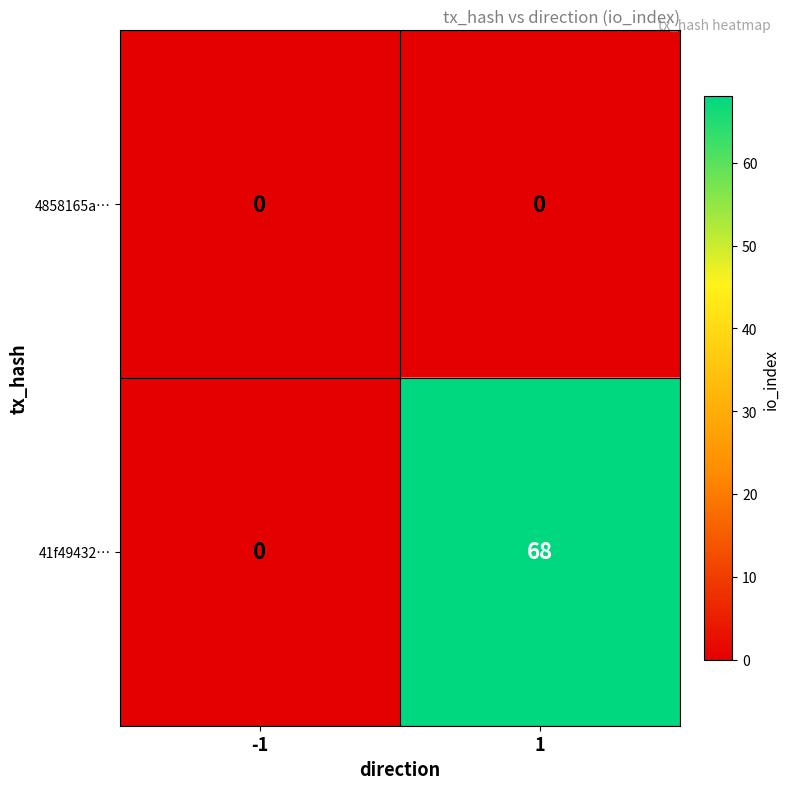

What is the sum of the 41f49432… values at 1 and -1?

68